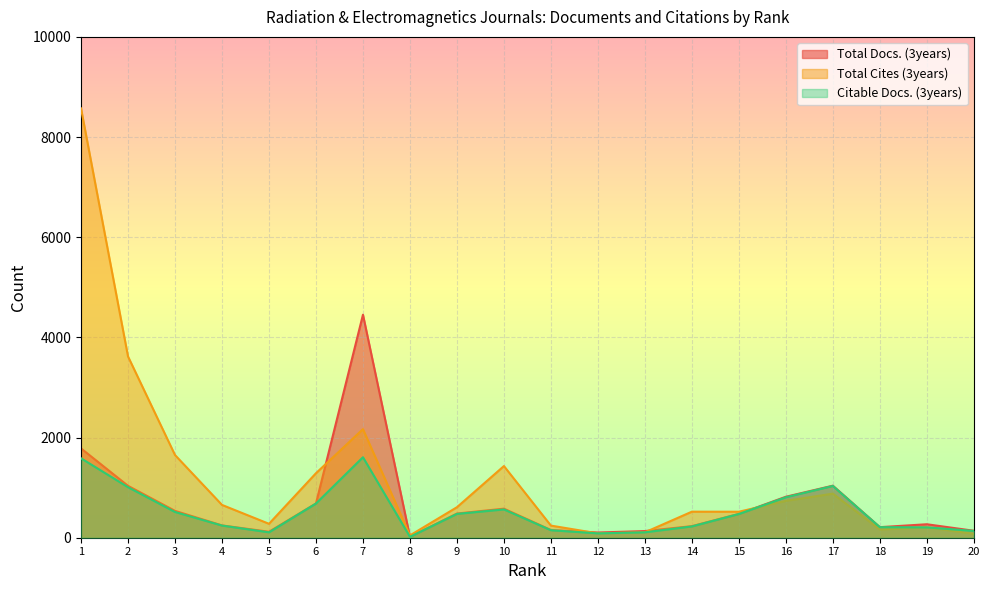

The Citable Docs. (3years) series shows 108 at 5. True or false?

True